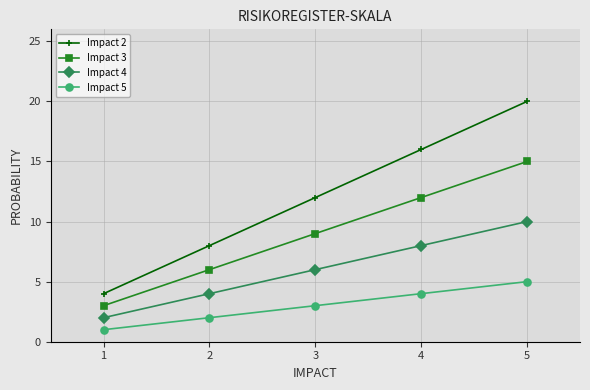

What is the minimum value shown in the chart?

1